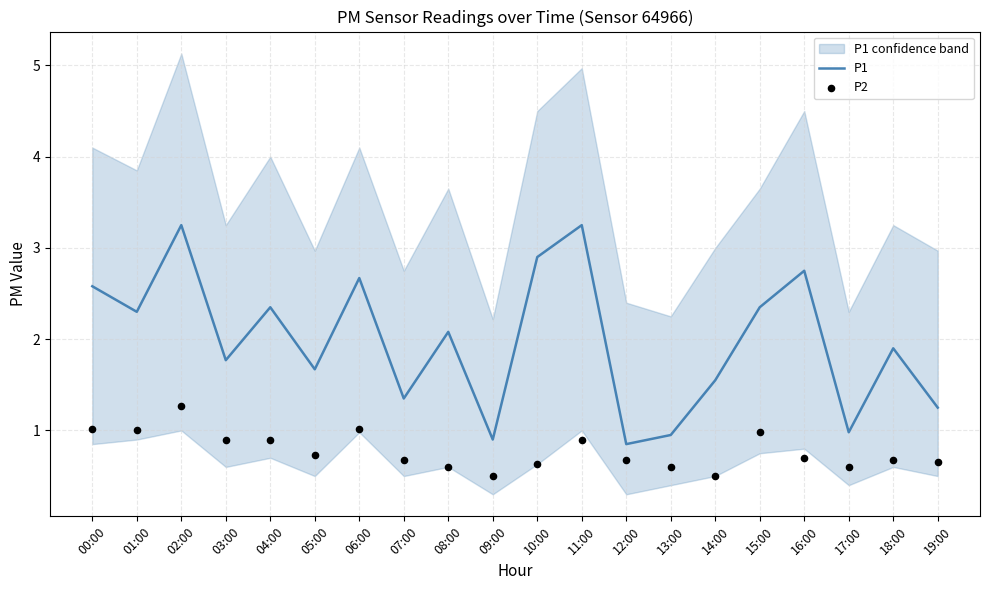

What are all the series names shown in the legend?

P1, P2